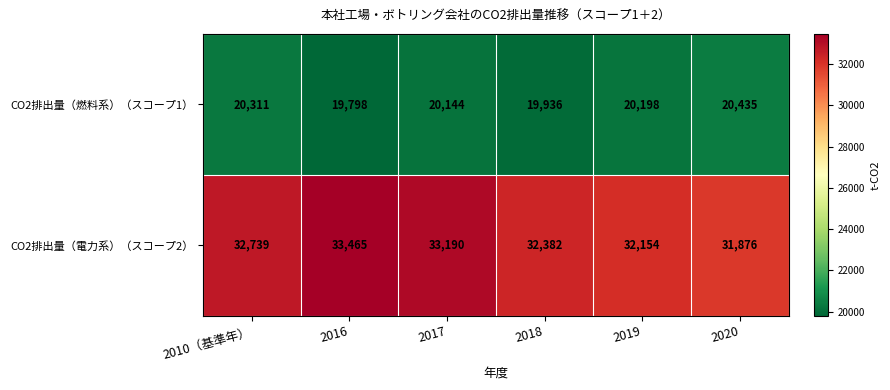

What is the highest value of the CO2排出量（燃料系）（スコープ1） series?

20435